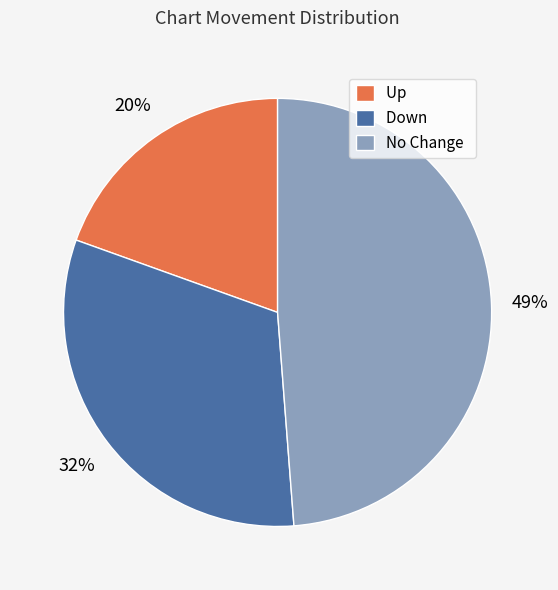

What percentage is the No Change slice, to the nearest percent?

49%